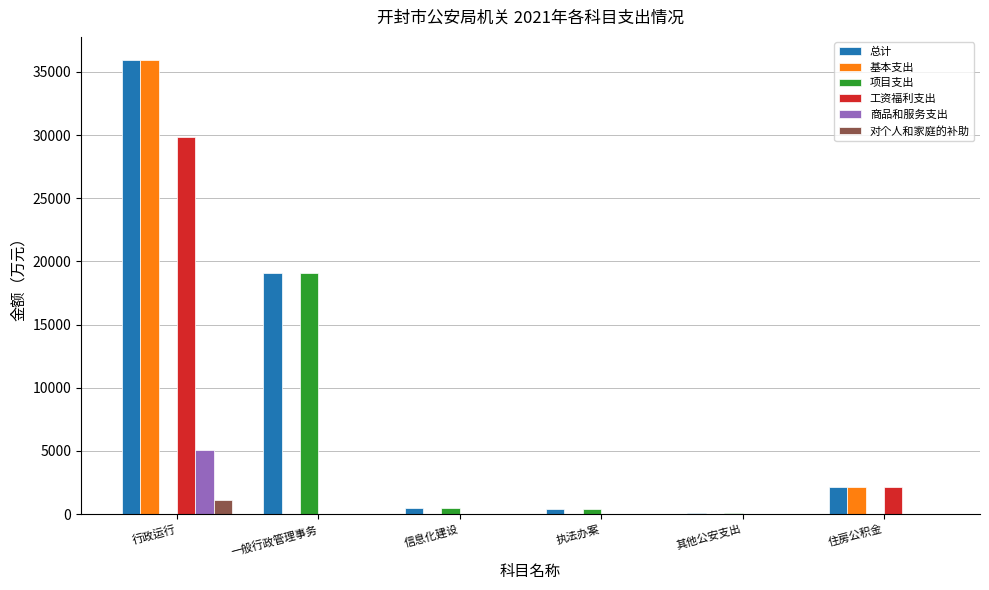

What is the highest value of the 项目支出 series?

19067.7